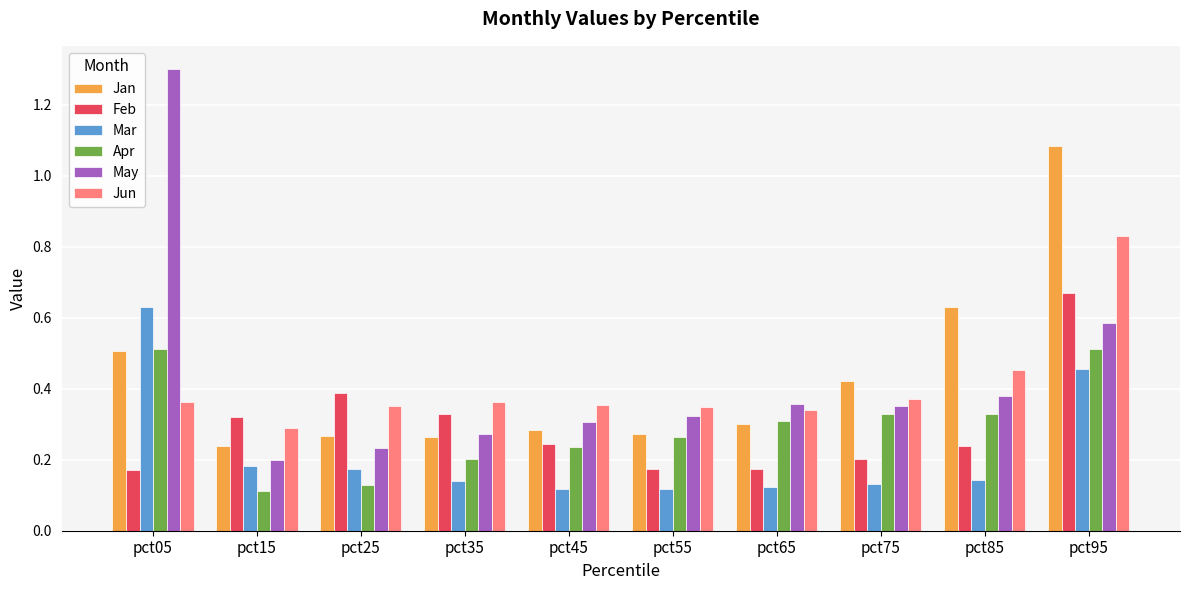

Which series has the widest spread of values?

May